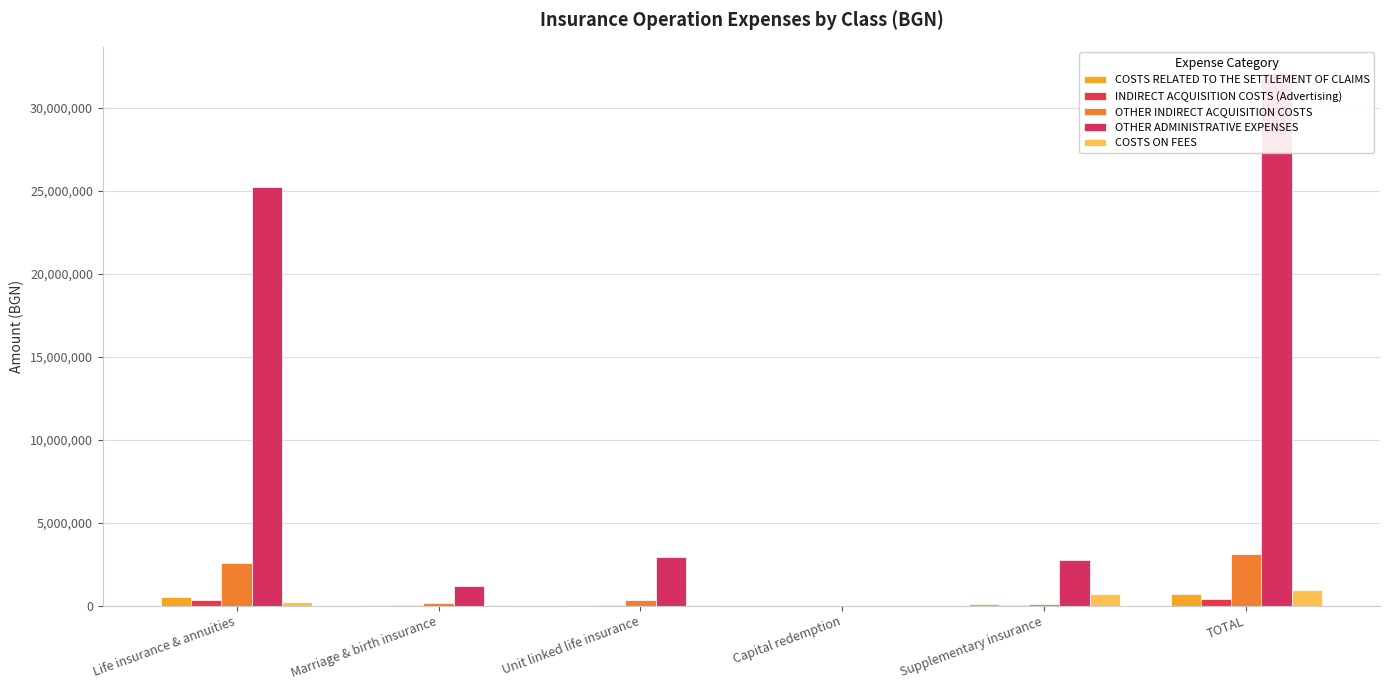

What is the sum of all INDIRECT ACQUISITION COSTS (Advertising) values?

750188.0